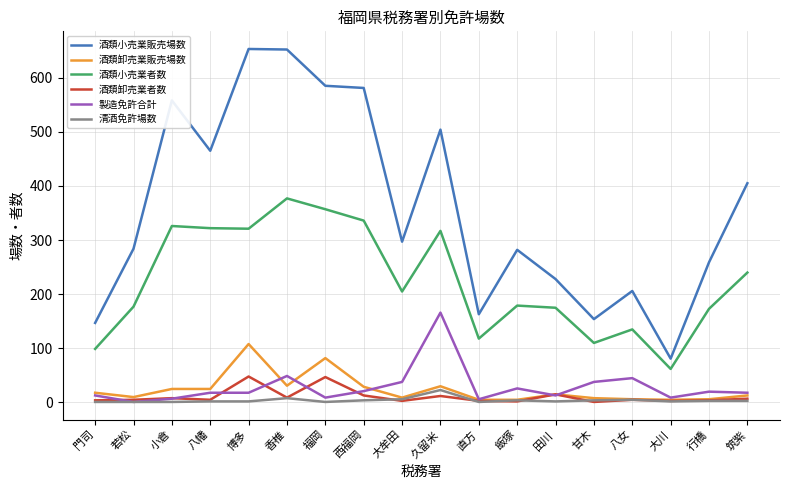

True or false: 製造免許合計 and 酒類小売業者数 intersect in this chart.

False